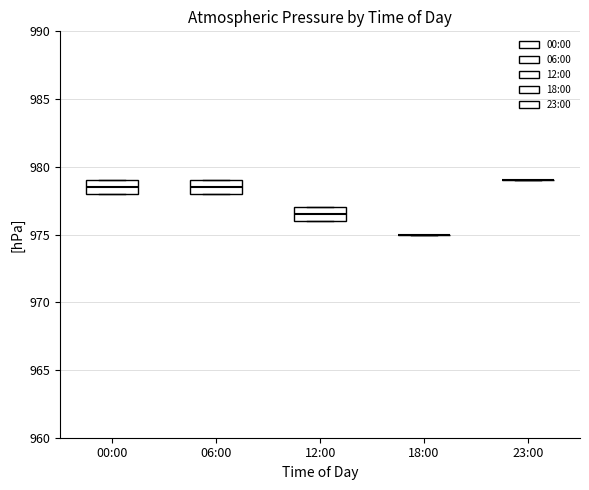

Reading left to right, transcribe this box plot: for each box, give where its median line is, the range the box spans, and where its two whiskers end, as read against the y-axis. The values are not printed on the chart, so give them approximately, as read against the axis.

00:00: median 978.5, box 978.0 to 979.0, whiskers 978.0 to 979.0
06:00: median 978.5, box 978.0 to 979.0, whiskers 978.0 to 979.0
12:00: median 976.5, box 976.0 to 977.0, whiskers 976.0 to 977.0
18:00: box collapsed to a line at 975.0, whiskers 975.0 to 975.0
23:00: box collapsed to a line at 979.0, whiskers 979.0 to 979.0